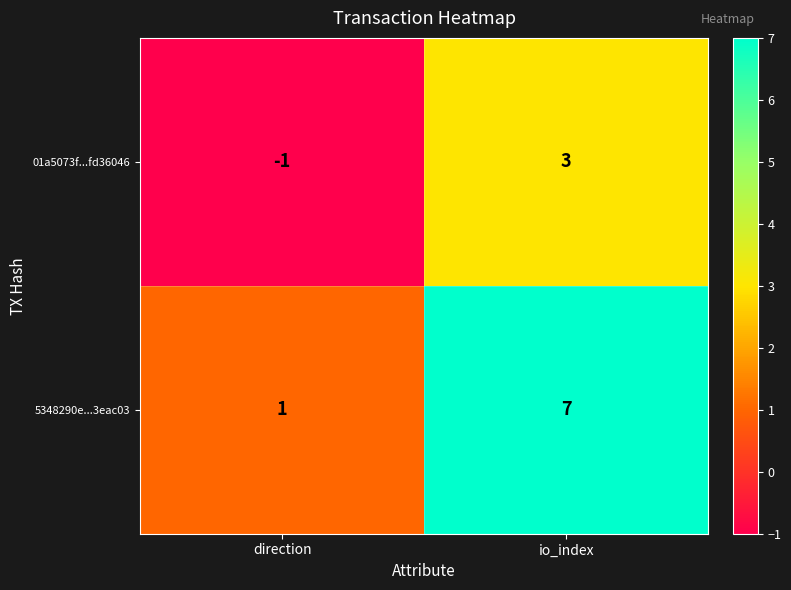

Which series changed the most between direction and io_index?

5348290e...3eac03